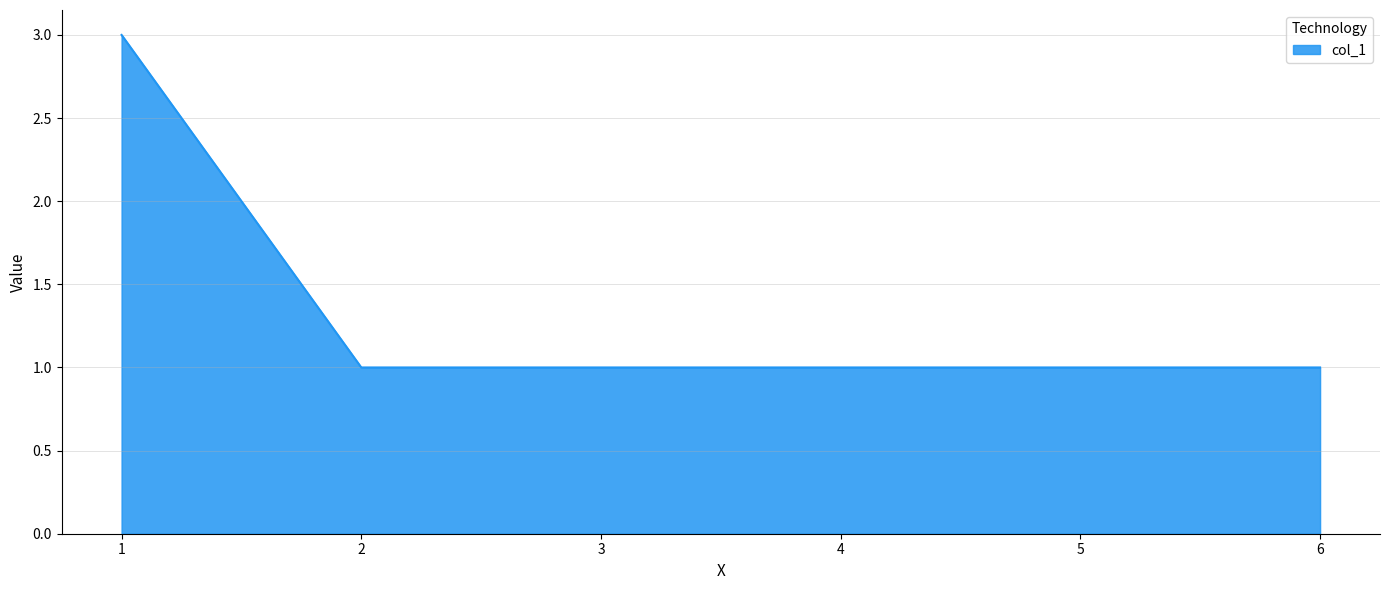

Between 2 and 1, which is larger?

1